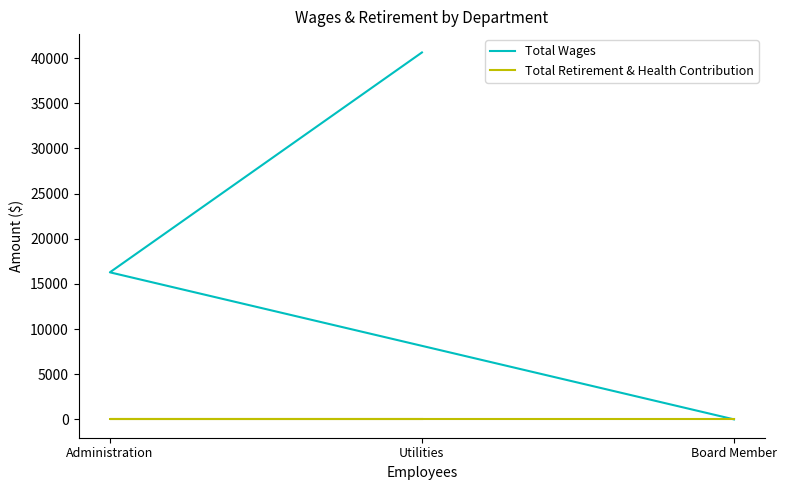

What is the spread (max minus min) of values at Administration?

16281